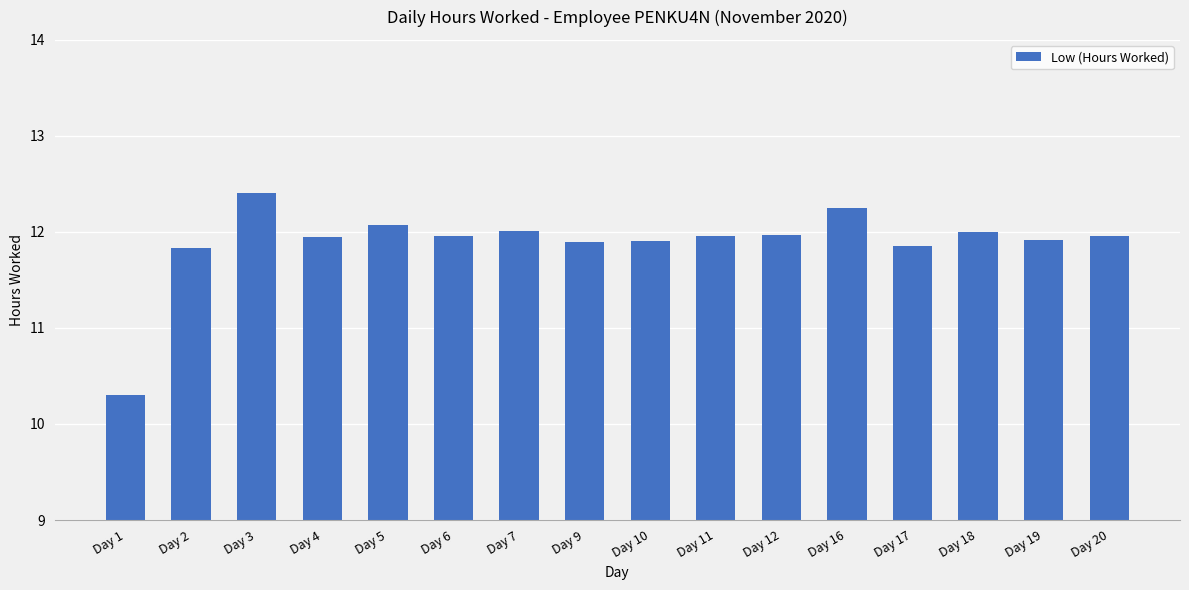

Where is the data nearest to the value 11?

Day 1